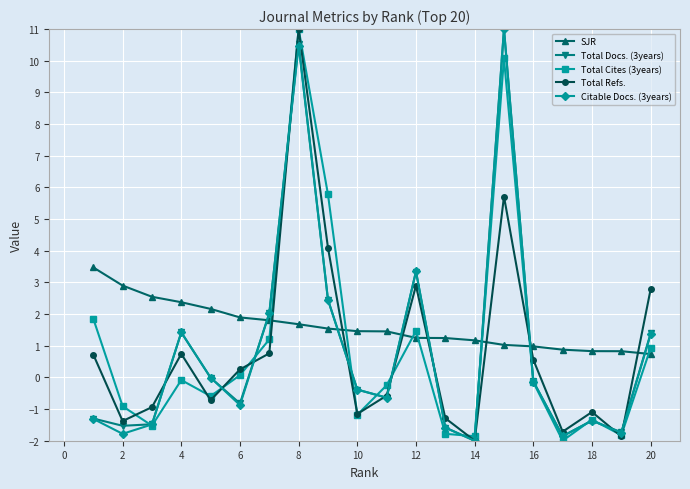

In Citable Docs. (3years), how many points are higher than both neighbors (excluding endpoints)?

5